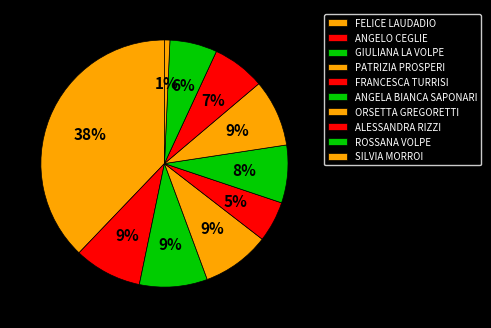

Is ANGELA BIANCA SAPONARI the majority of the pie?

No